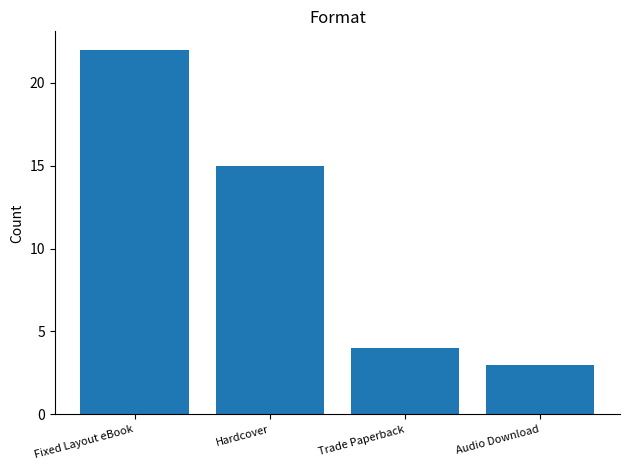

Which has a higher value, Audio Download or Trade Paperback?

Trade Paperback